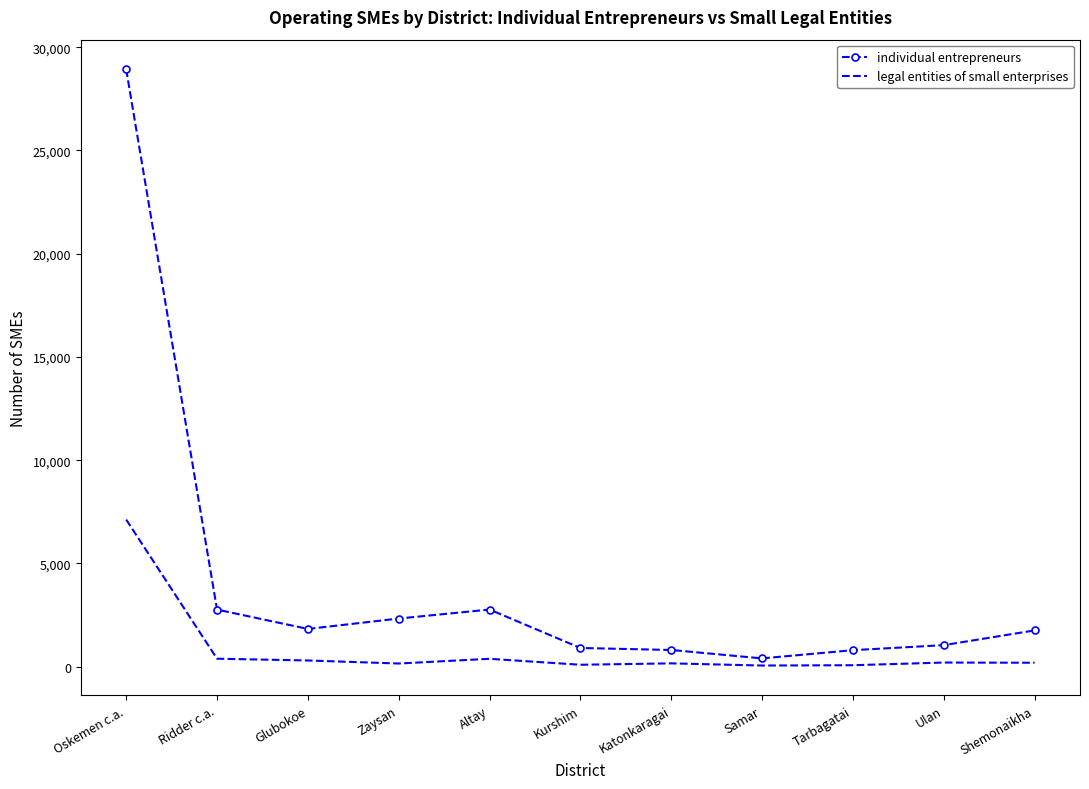

At which label does individual entrepreneurs reach its minimum?

Samar